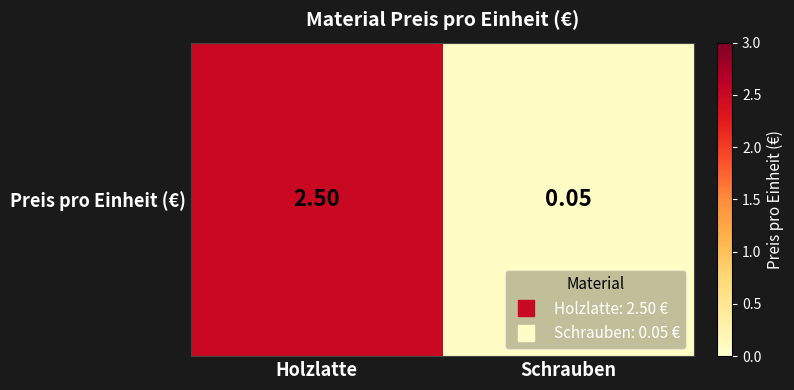

List the labels in order of value, largest first.

Holzlatte, Schrauben